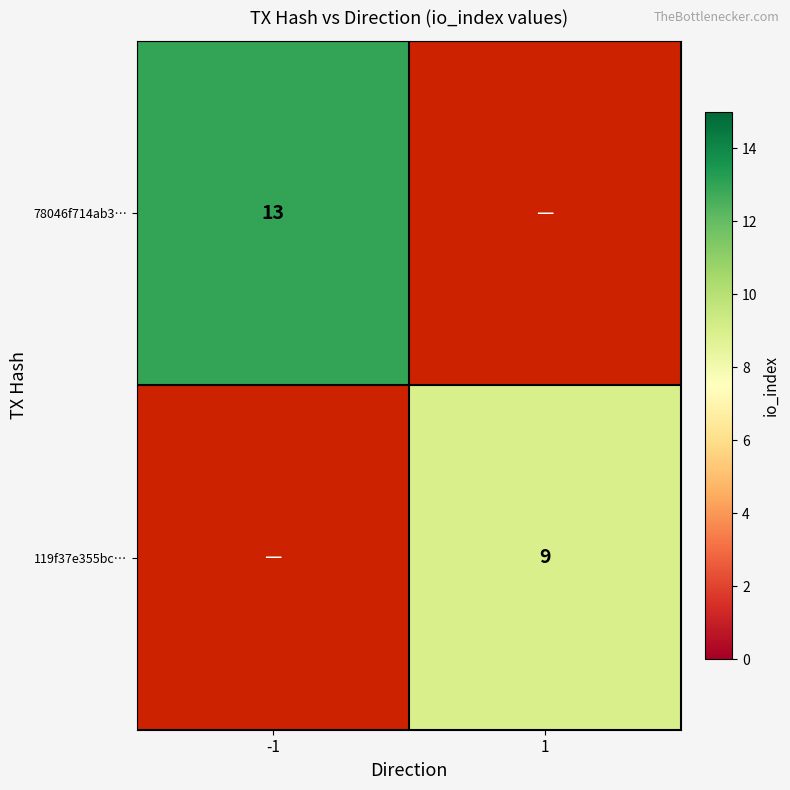

What is the total value across all series at 1?

9